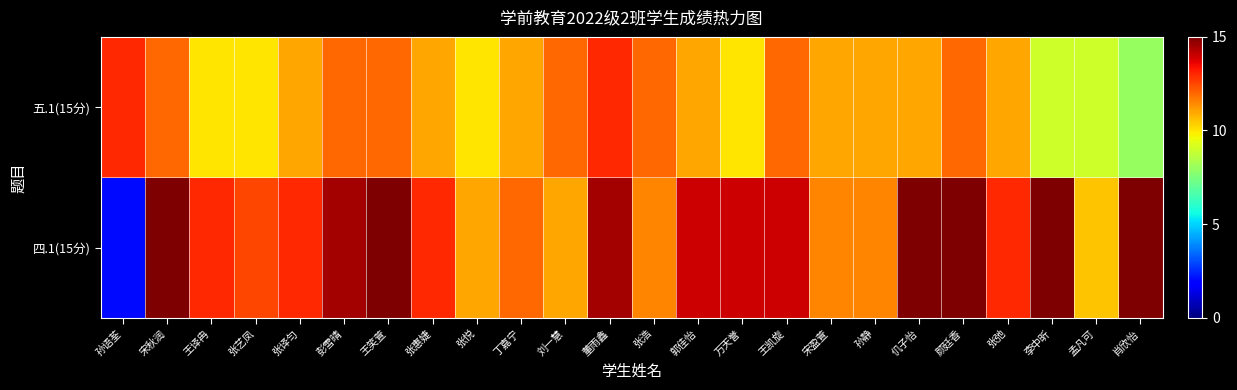

Rank the series by their maximum value, from highest to lowest.

四.1(15分), 五.1(15分)